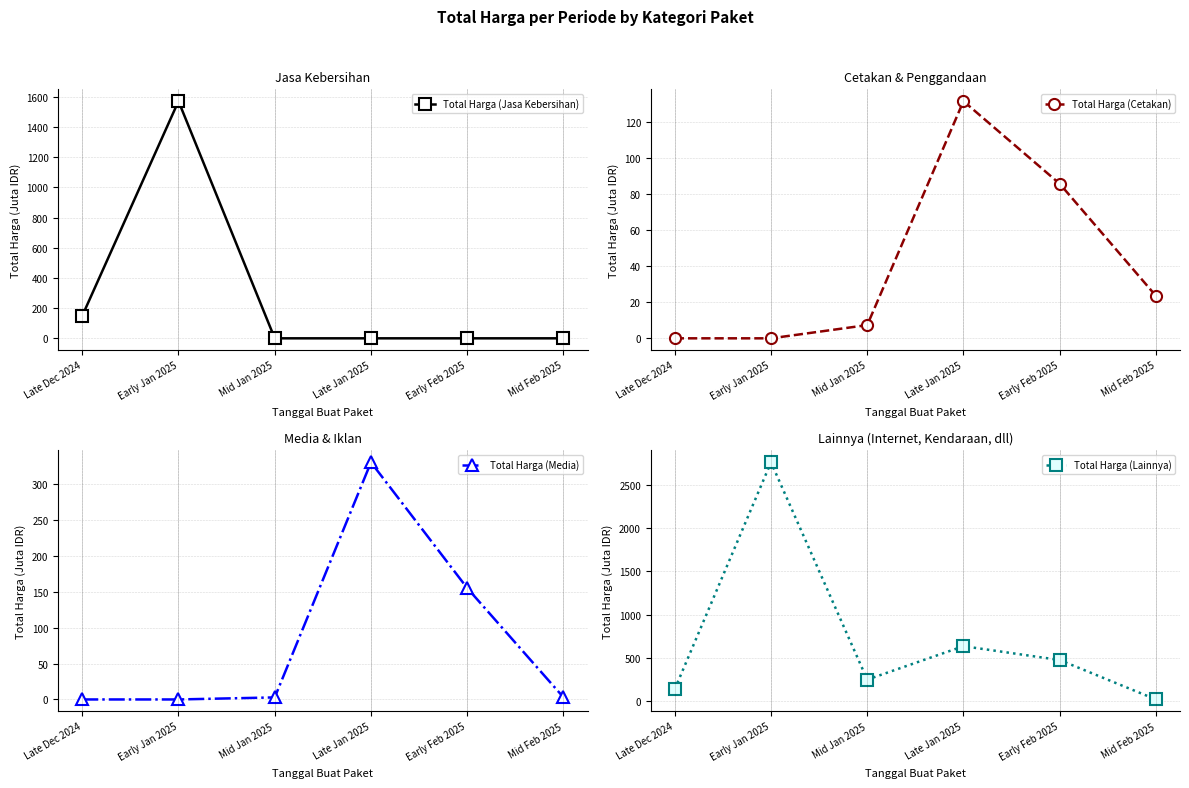

What are all the series names shown in the legend?

Total Harga (Jasa Kebersihan), Total Harga (Cetakan), Total Harga (Media), Total Harga (Lainnya)